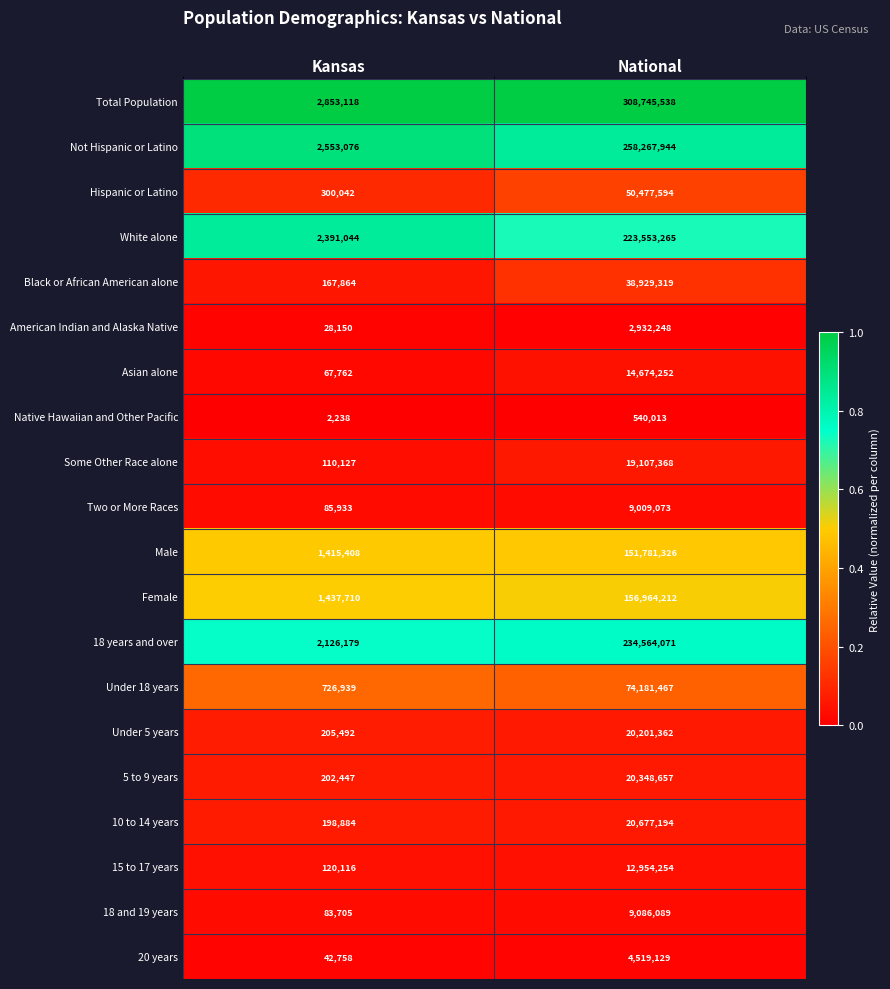

Which series has the largest range (max minus min)?

Total Population